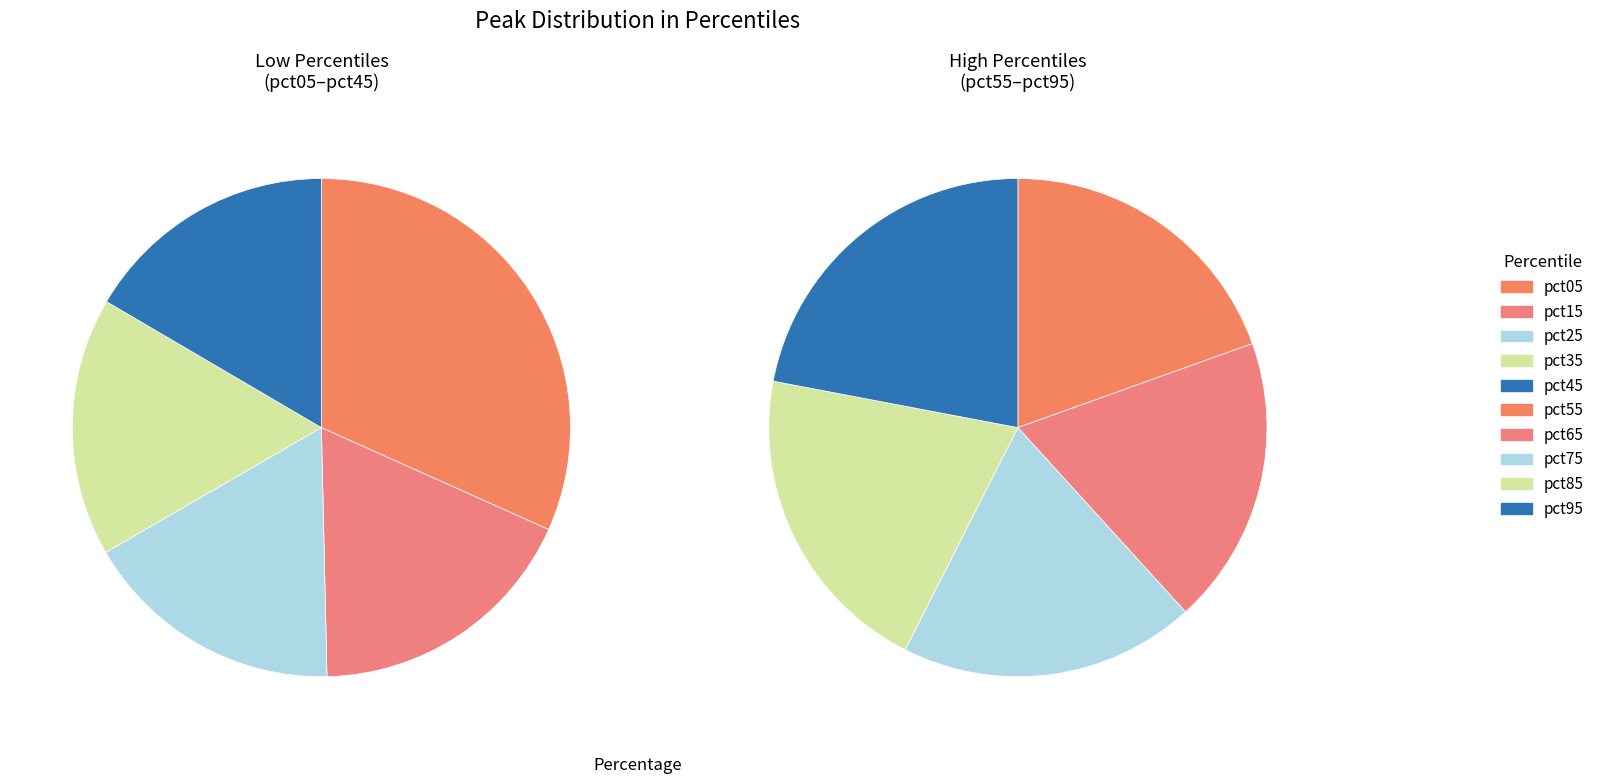

To the nearest percent, what percentage of the pie is pct35?

9%